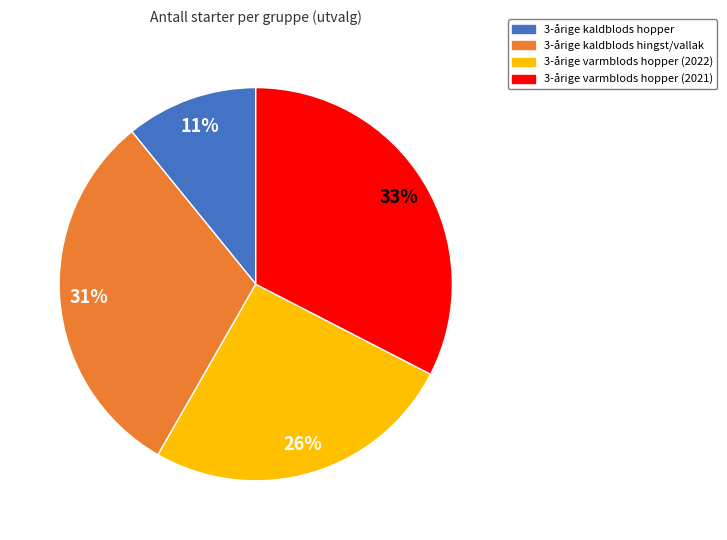

How many segments does this pie chart have?

4